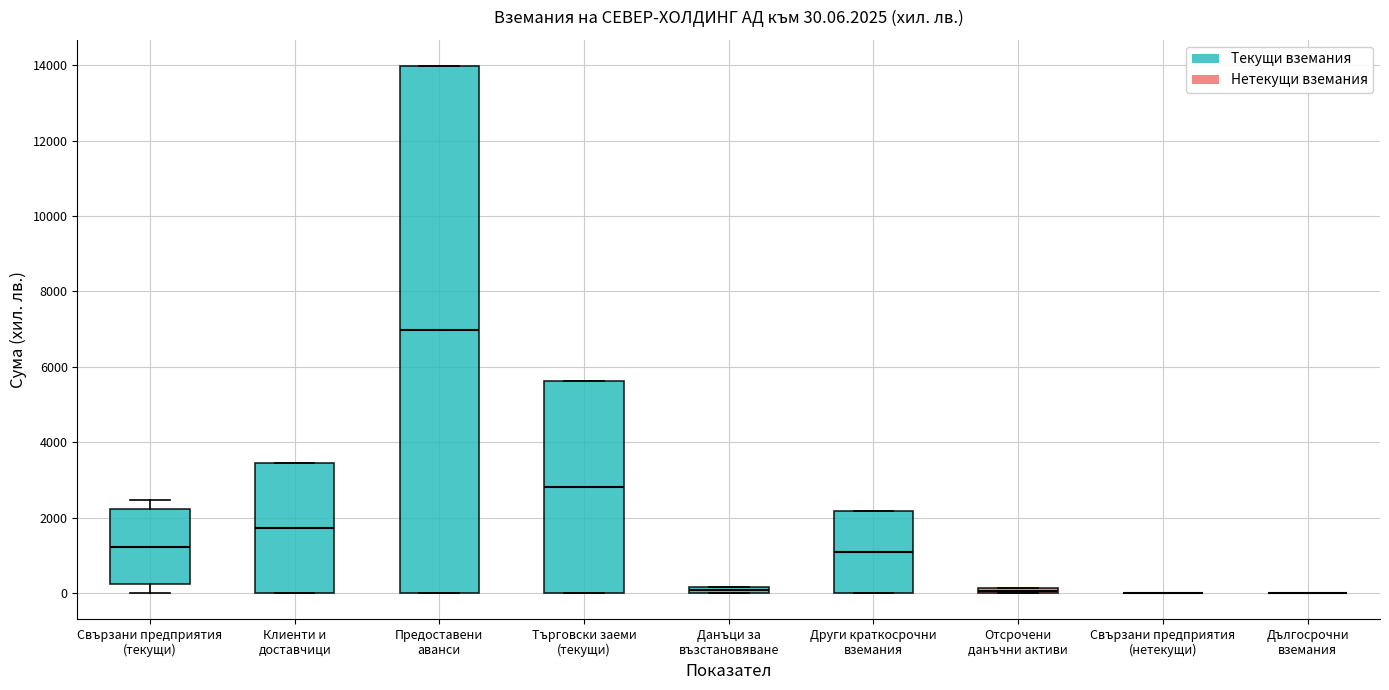

Comparing the boxes themselves (not the whiskers), which one is the tallest?

Предоставени аванси